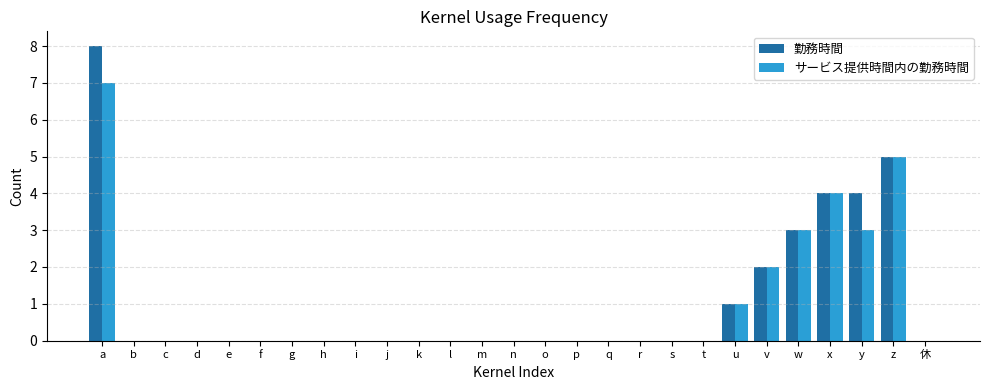

Reading right to left, list all the values displayed in this chart.

勤務時間: 0	5	4	4	3	2	1	0	0	0	0	0	0	0	0	0	0	0	0	0	0	0	0	0	0	0	8
サービス提供時間内の勤務時間: 0	5	3	4	3	2	1	0	0	0	0	0	0	0	0	0	0	0	0	0	0	0	0	0	0	0	7